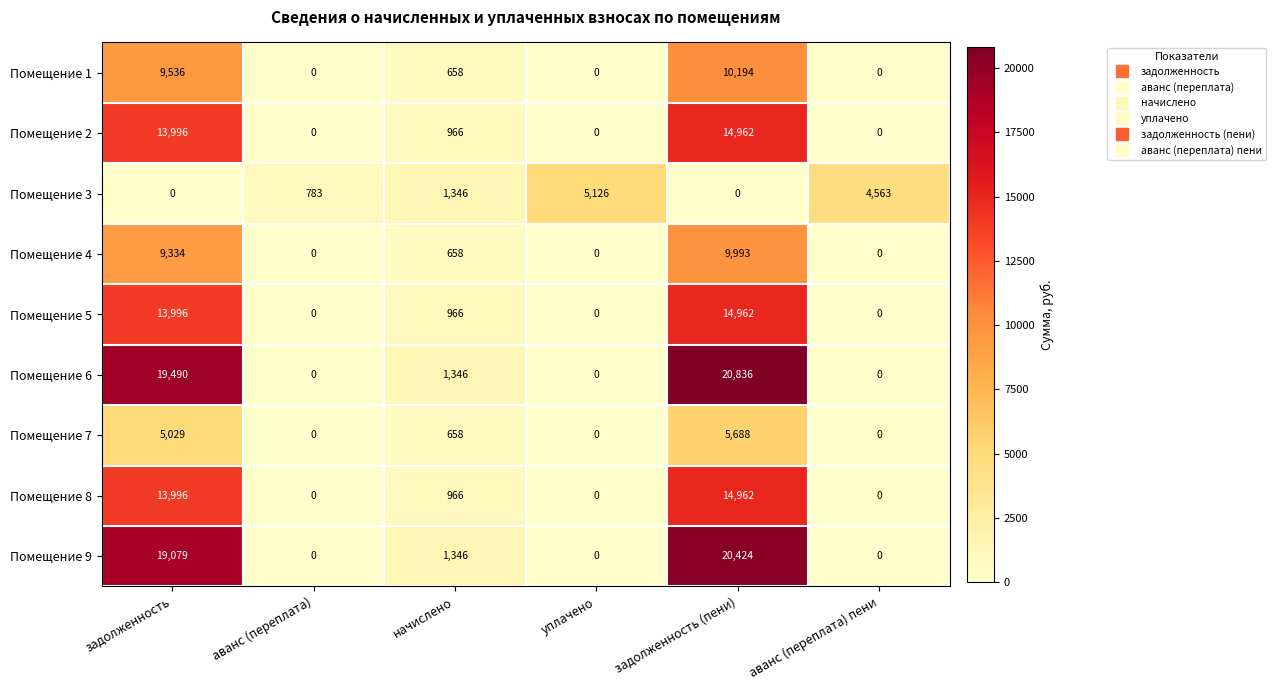

What is the difference between the maximum and minimum values in the Помещение 5 series?

14962